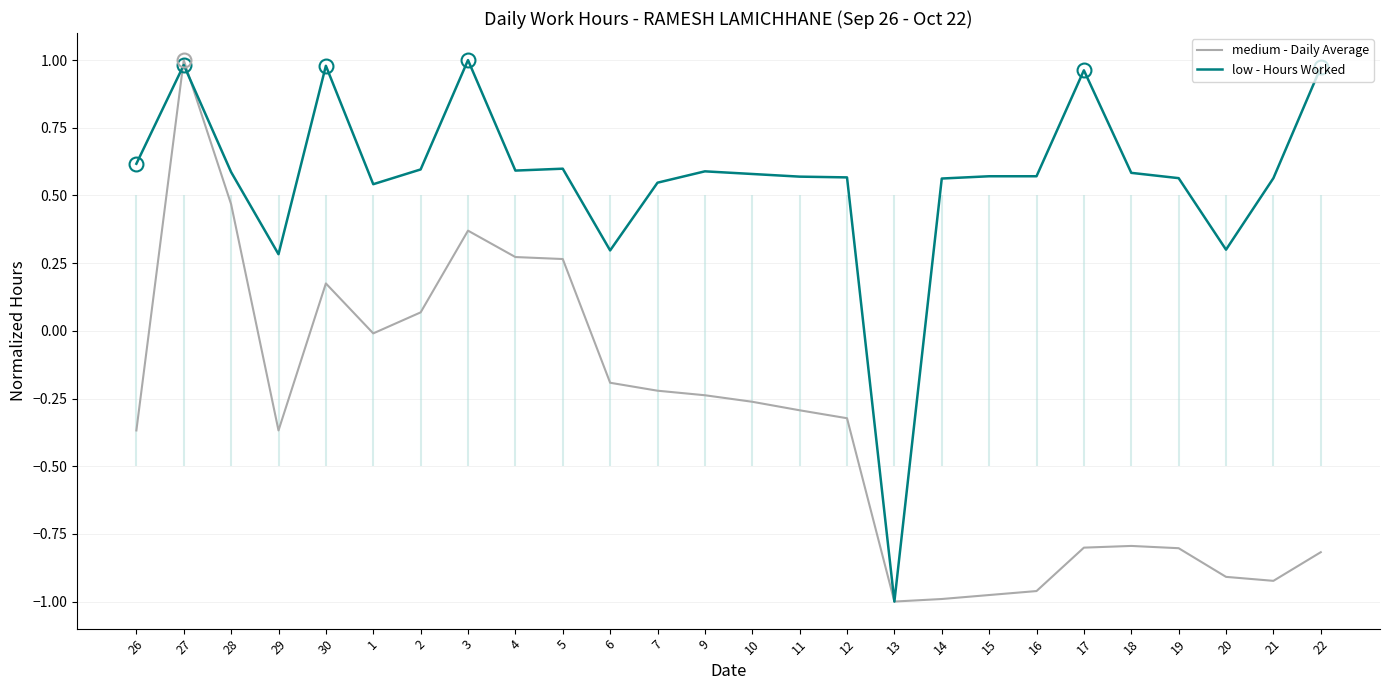

Rank the categories by medium - Daily Average value from lowest to highest.

13, 14, 15, 16, 21, 20, 22, 19, 17, 18, 26, 29, 12, 11, 10, 9, 7, 6, 1, 2, 30, 5, 4, 3, 28, 27